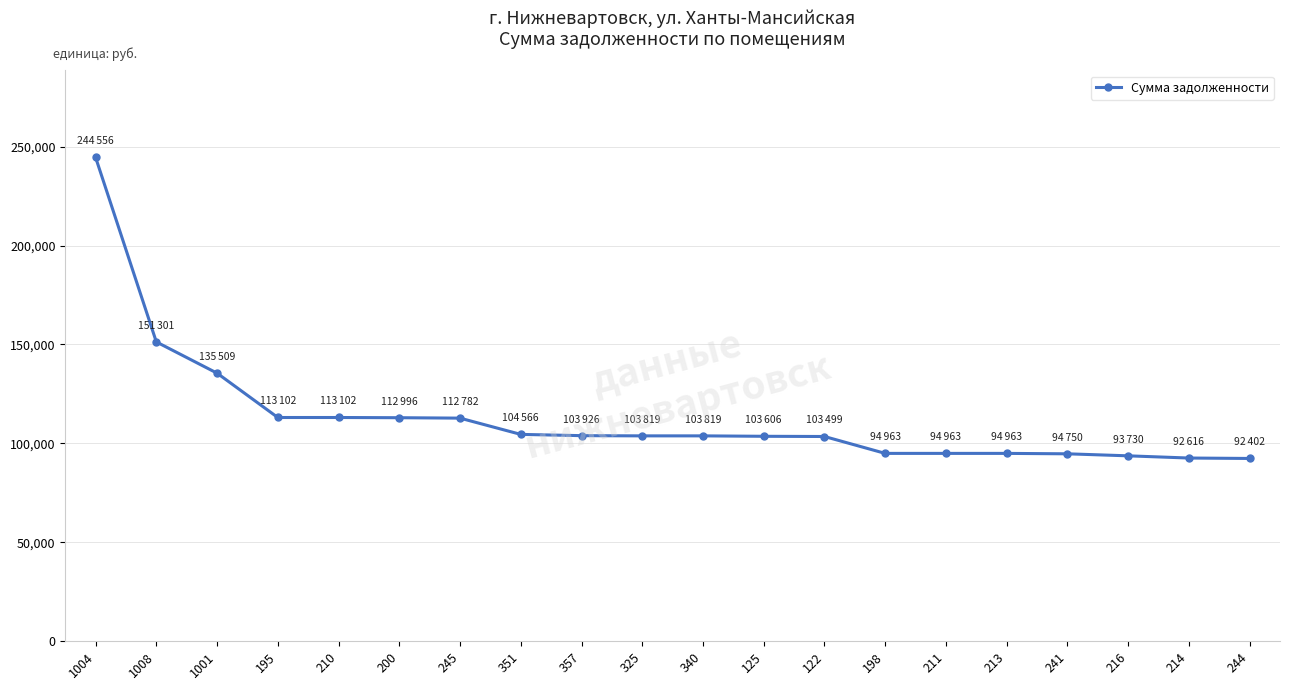

What is the difference between the second highest and second lowest values?

58685.0